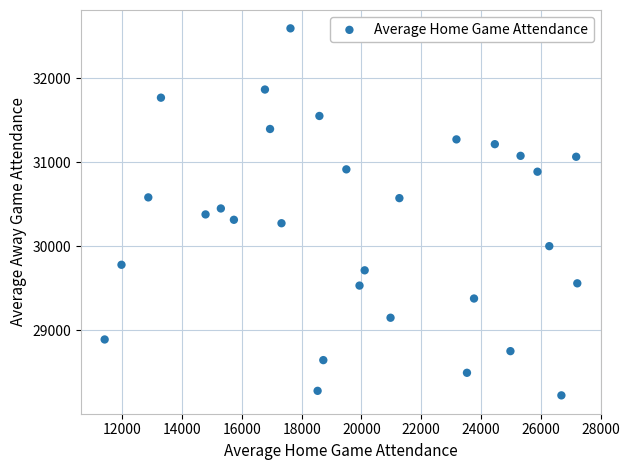

What is the range of Y values (max minus min)?

4373